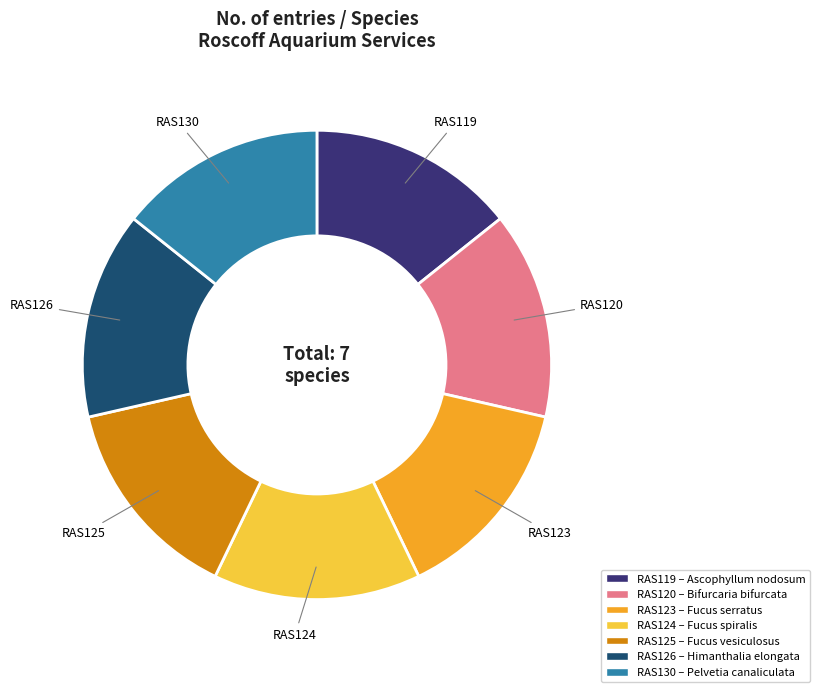

Does any single category account for the majority?

No